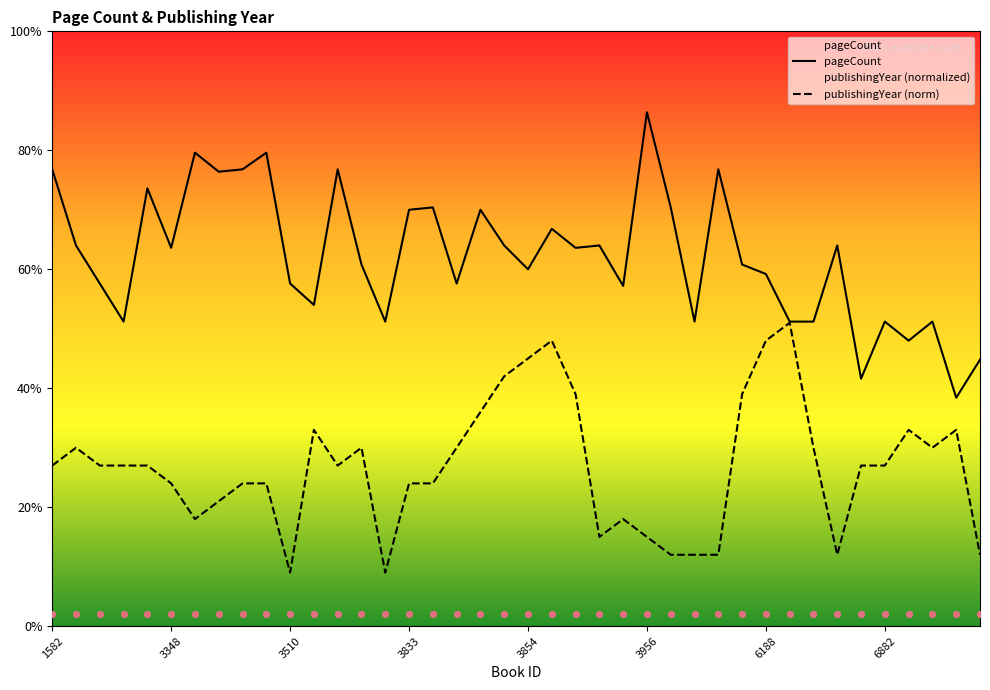

Which series contains the lowest Y value?

publishingYear (norm)